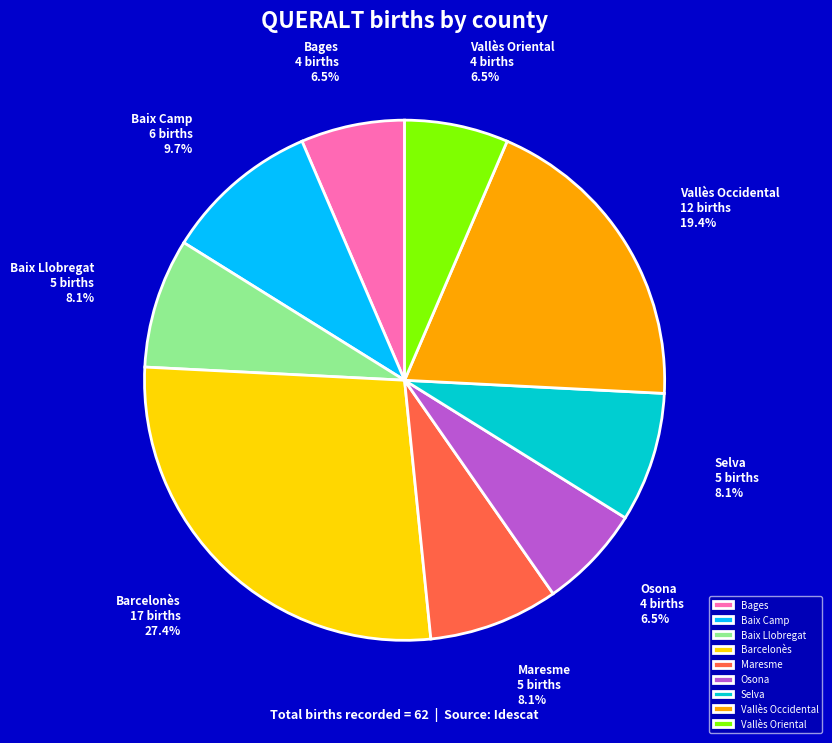

Does Barcelonès account for over 50% of the chart?

No